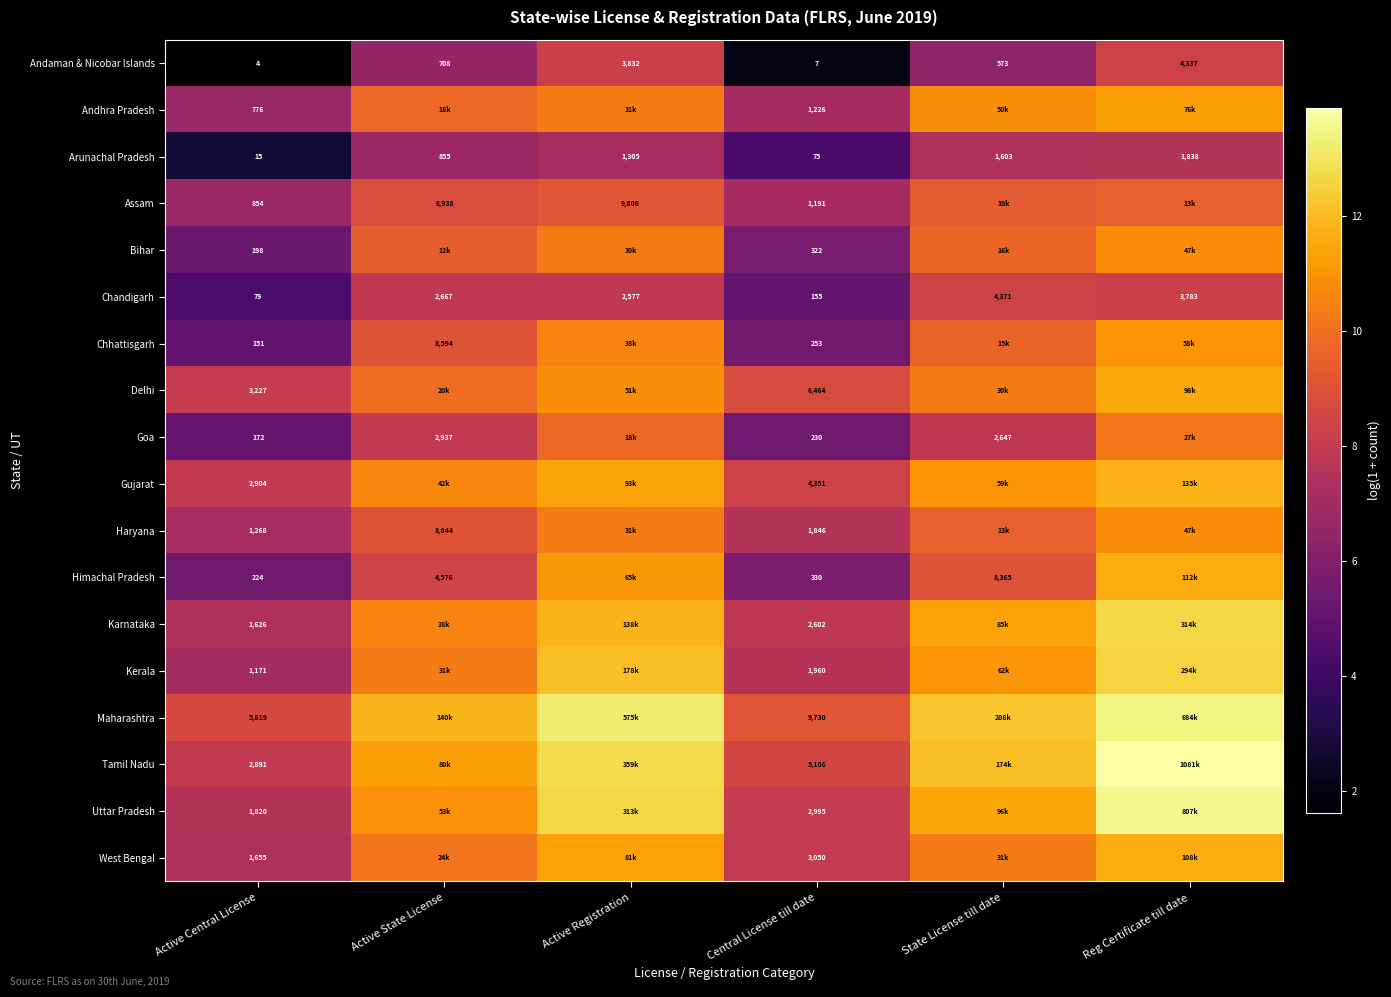

Where does the Tamil Nadu series first go above 12?

Active Registration